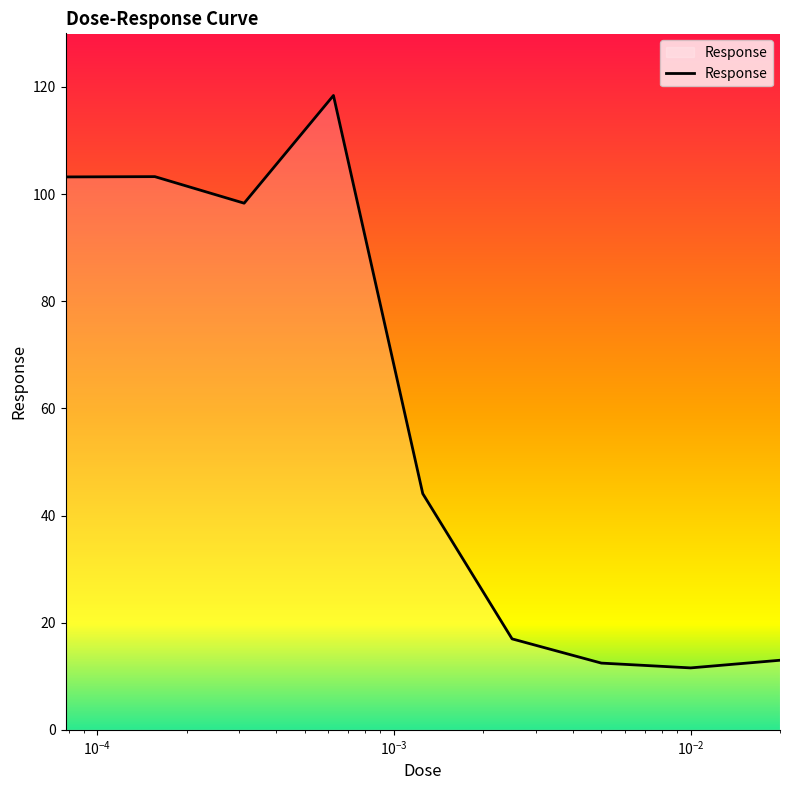

What is the greatest value displayed?

118.4